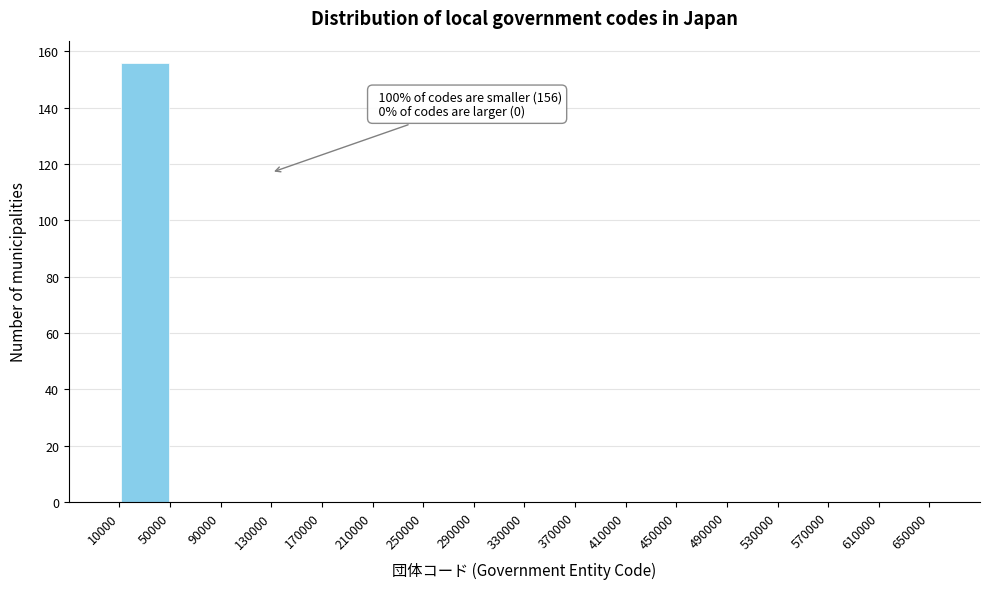

Over which range of the x-axis is the bar tallest?

10000 to 50000